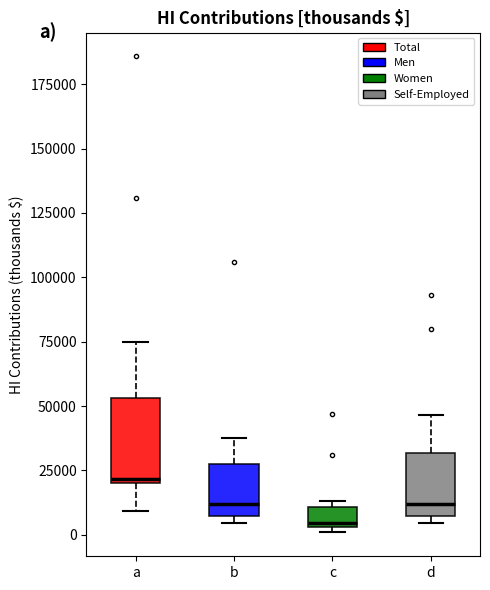

Where does the median line of the box for b sit on the y-axis? The values are not printed on the chart, so give them approximately, as read against the axis.

10000